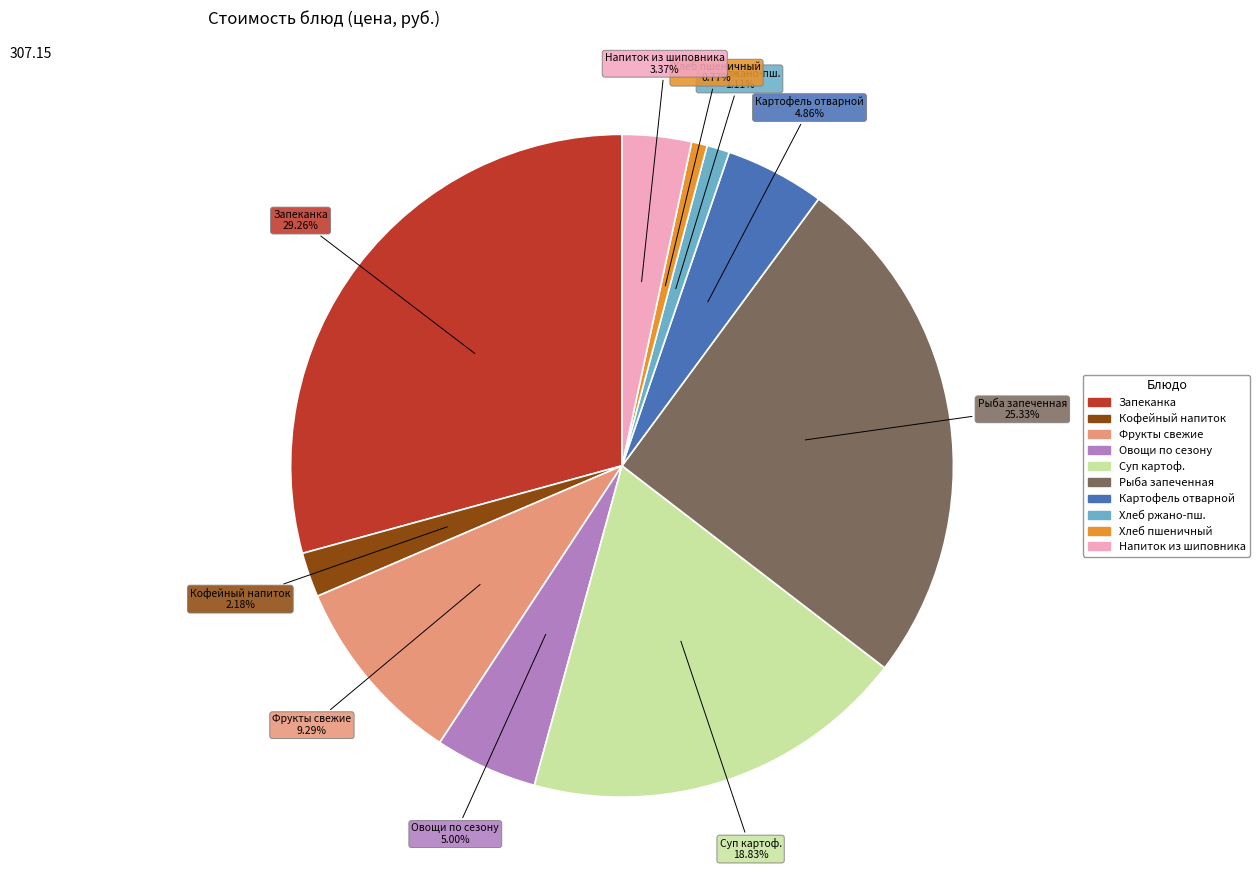

Does any single category account for the majority?

No